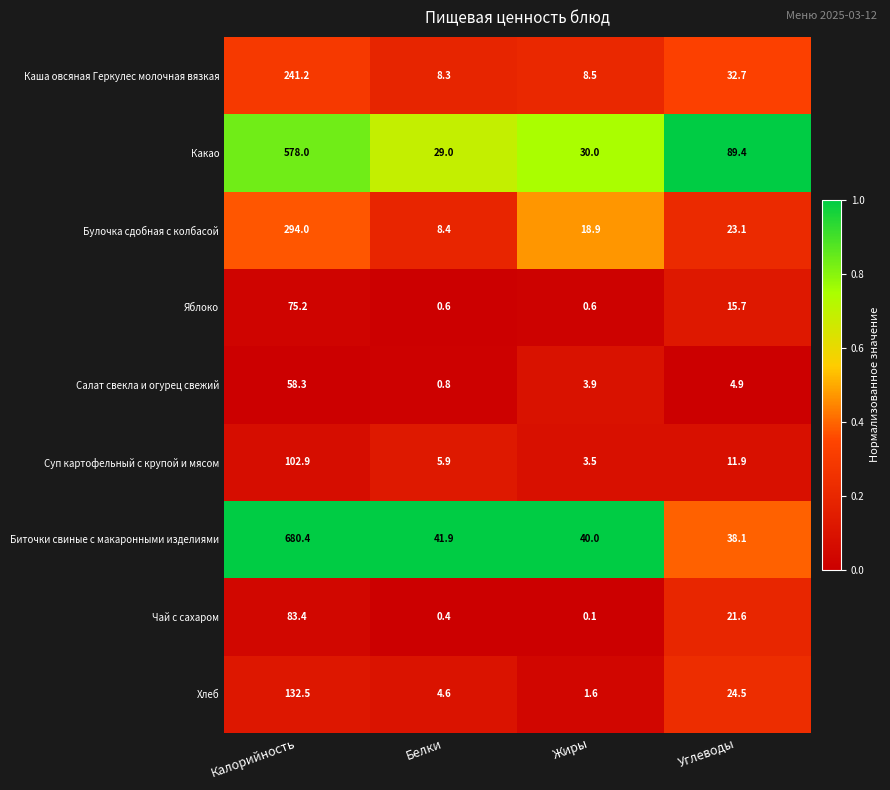

The value of Каша овсяная Геркулес молочная вязкая at Жиры is 12.6. True or false?

False